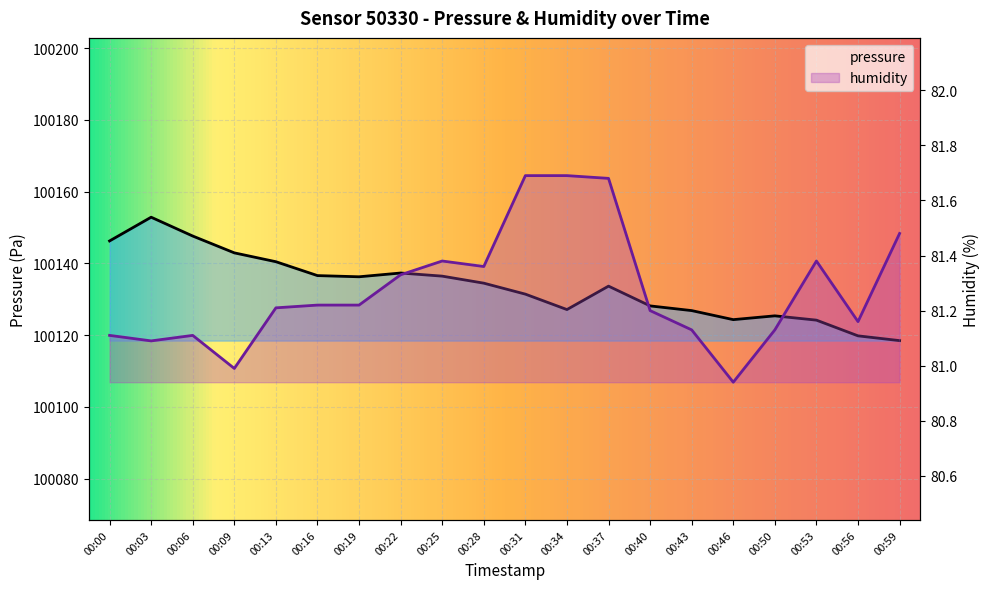

How many lines are shown in the chart?

2